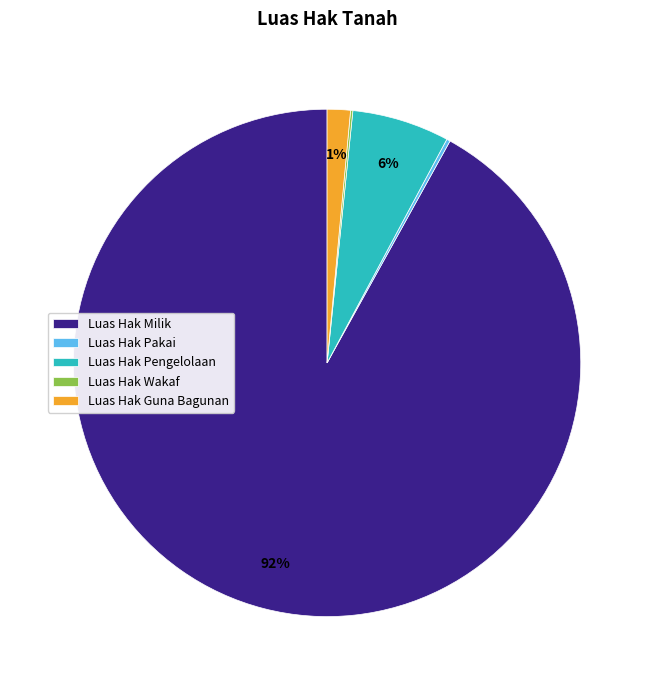

True or false: Luas Hak Guna Bagunan accounts for 1% of the total.

True